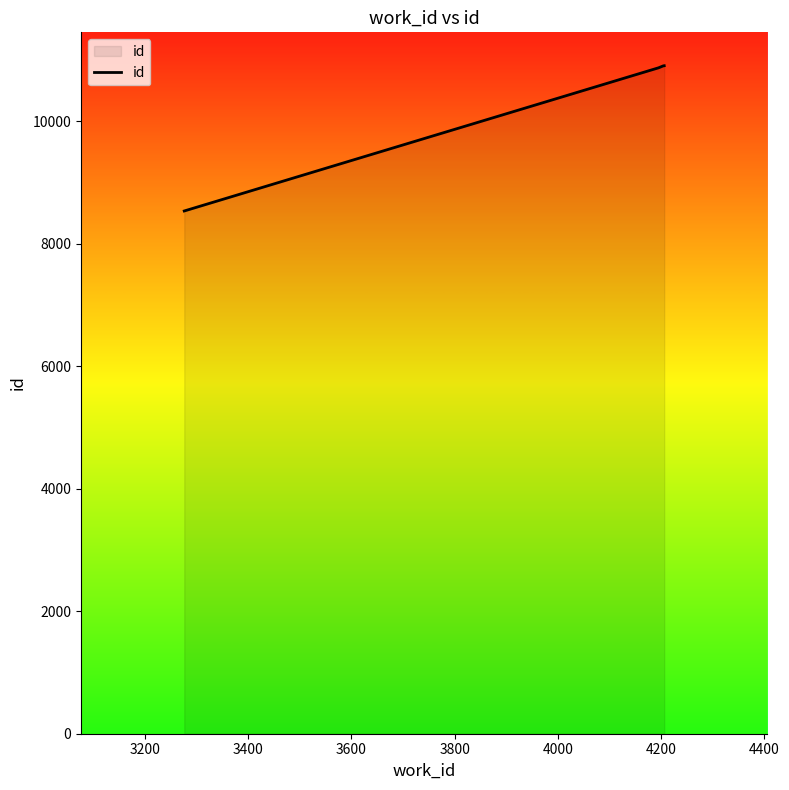

Does the chart have visible grid lines?

No